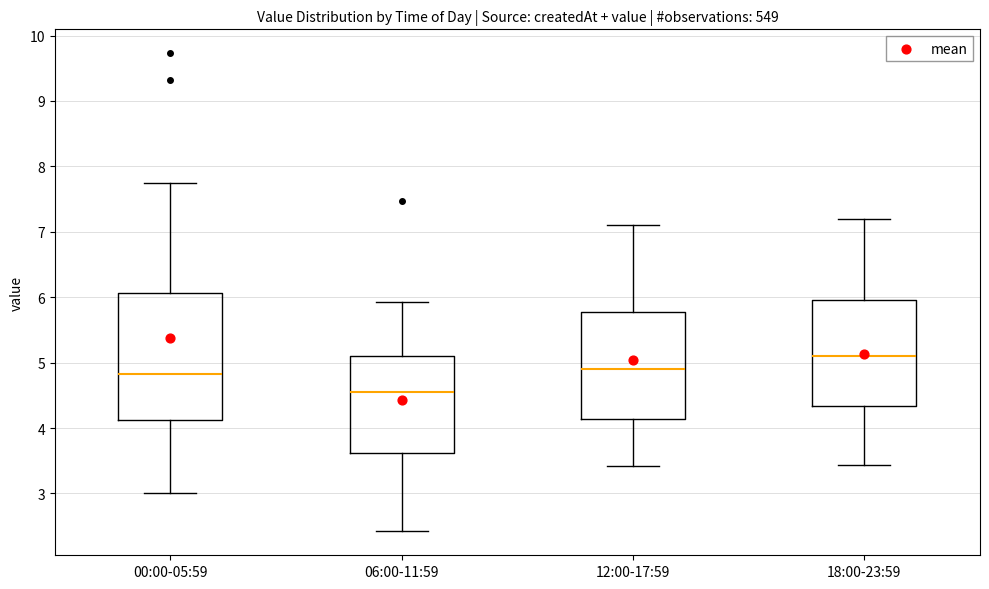

Reading left to right, transcribe this box plot: for each box, give where its median line is, the range the box spans, and where its two whiskers end, as read against the y-axis. The values are not printed on the chart, so give them approximately, as read against the axis.

00:00-05:59: median 4.8, box 4.1 to 6.1, whiskers 3.0 to 7.8
06:00-11:59: median 4.6, box 3.6 to 5.1, whiskers 2.4 to 5.9
12:00-17:59: median 4.9, box 4.1 to 5.8, whiskers 3.4 to 7.1
18:00-23:59: median 5.1, box 4.3 to 6.0, whiskers 3.4 to 7.2